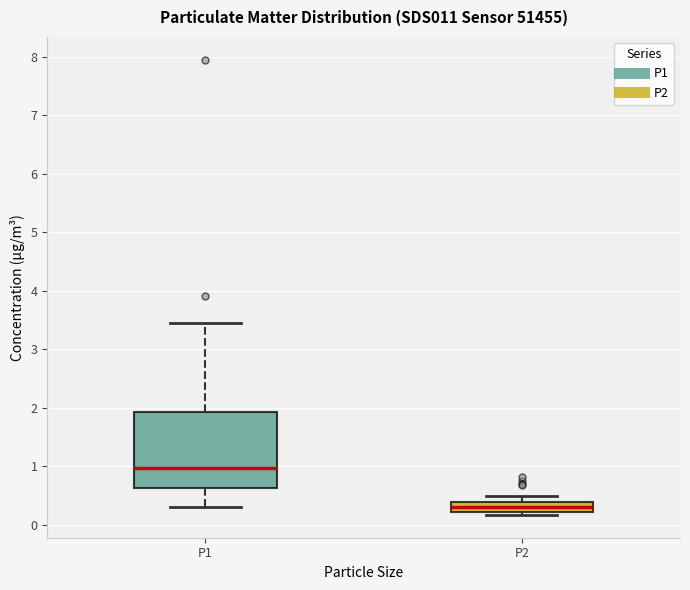

Which box has the highest median line?

P1